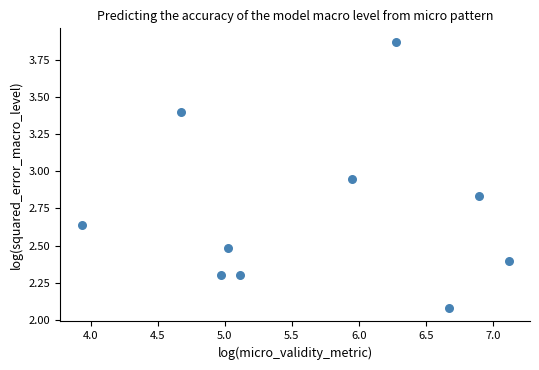

What is the average X value?

5.7